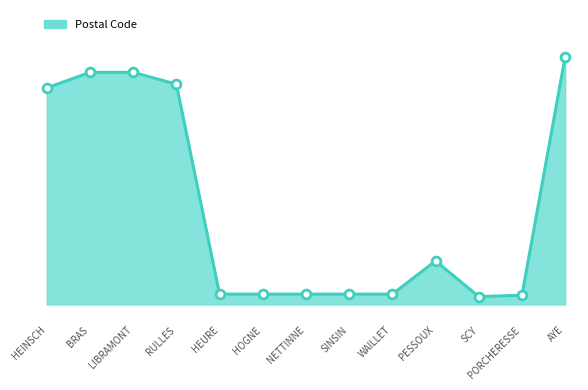

Is this an area chart (filled region under the line)?

Yes